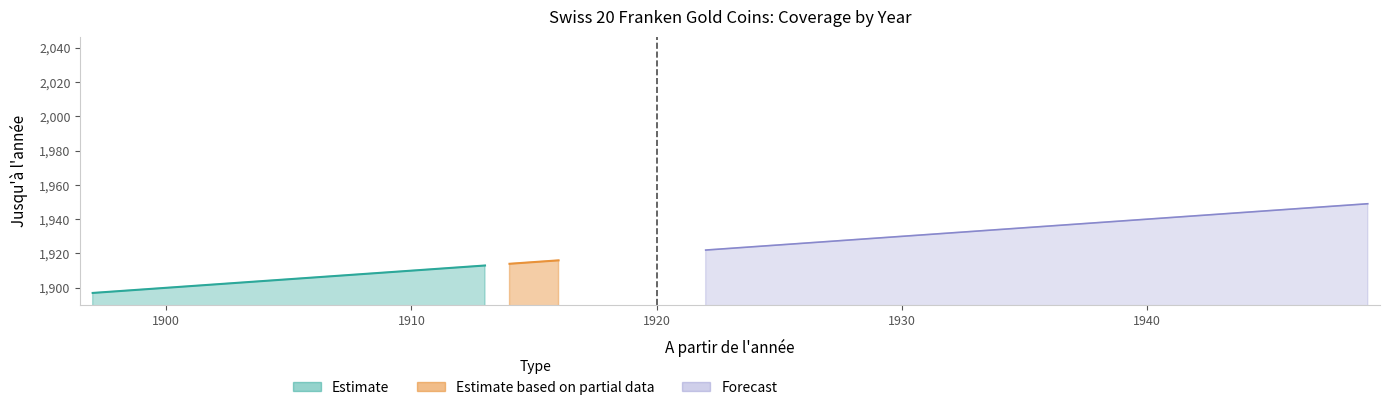

Which category has the highest value in the Estimate series?

1913